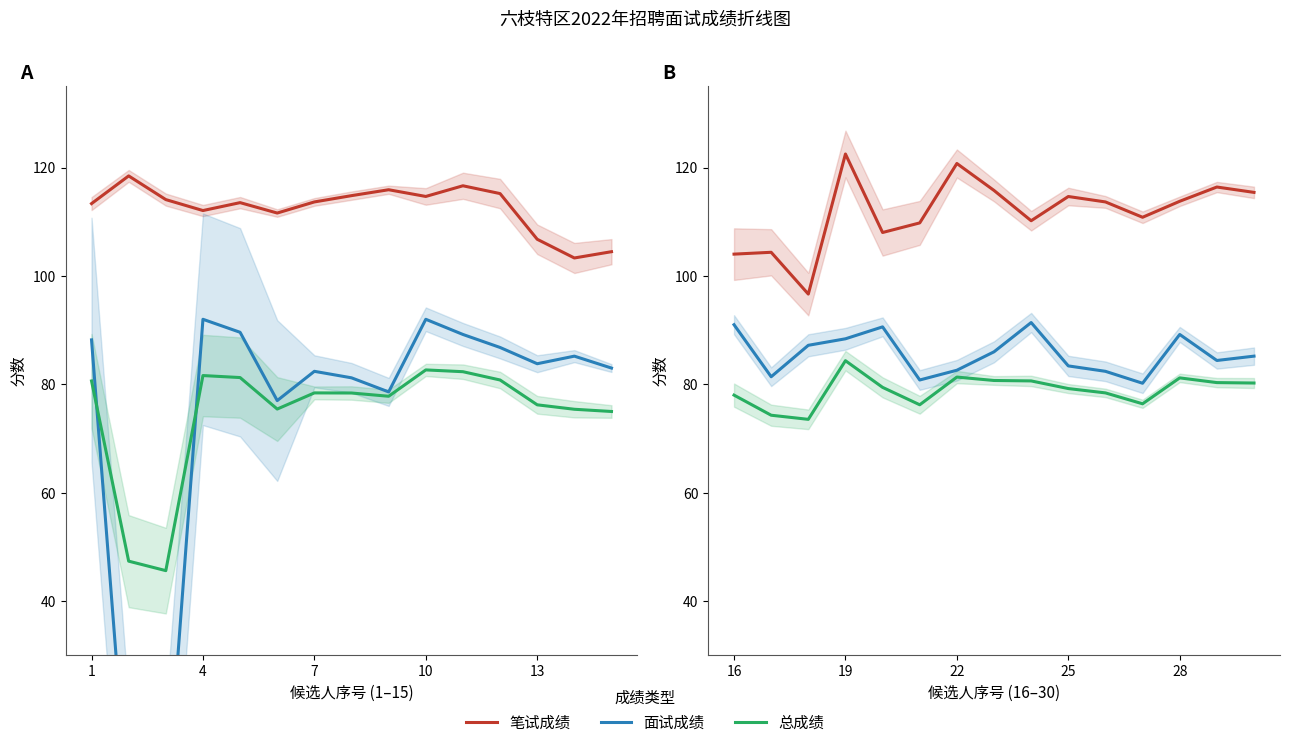

True or false: 笔试成绩 and 总成绩 cross at least once.

False